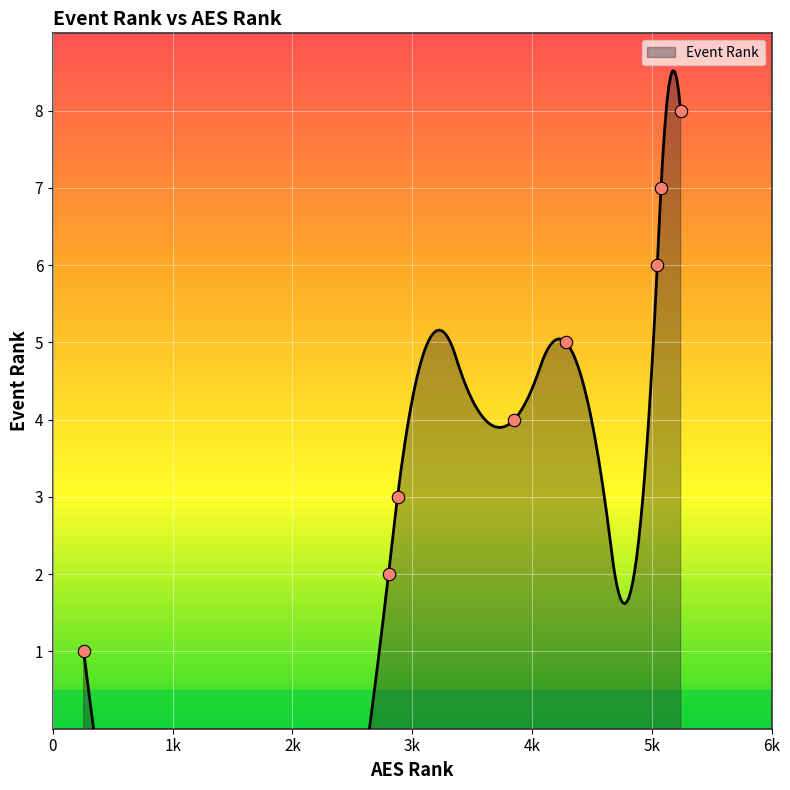

What is the change in value from 4283 to 5077?

+2